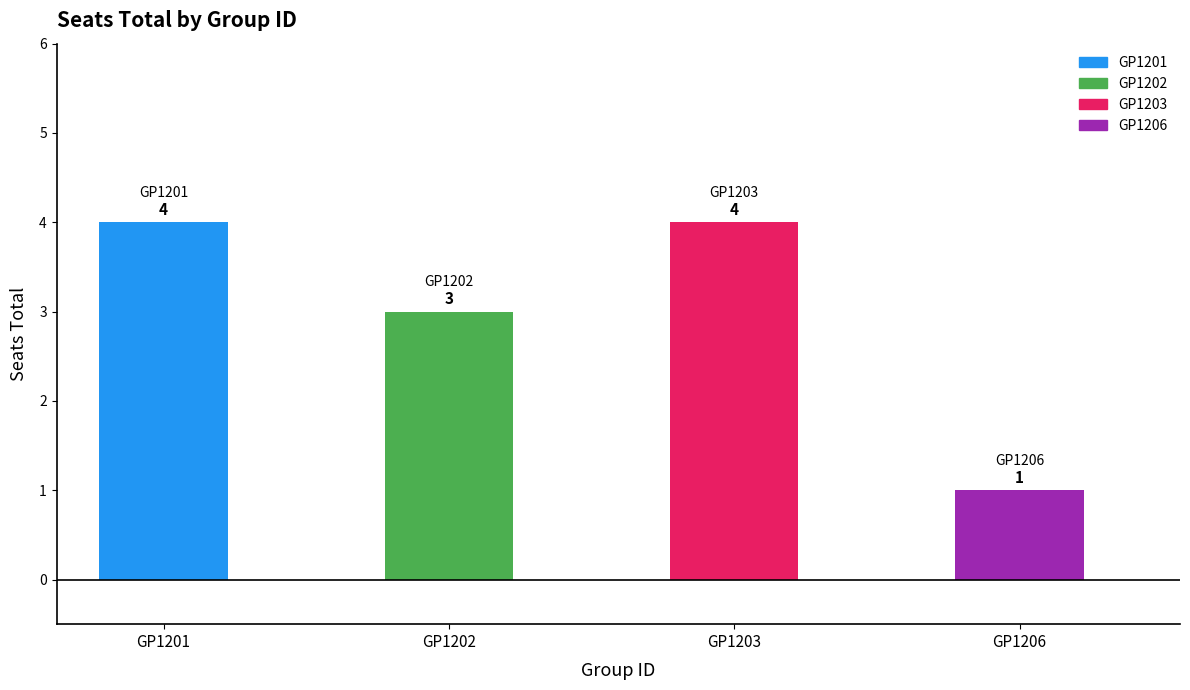

Reading left to right, transcribe all the data shown in this chart.

4	3	4	1